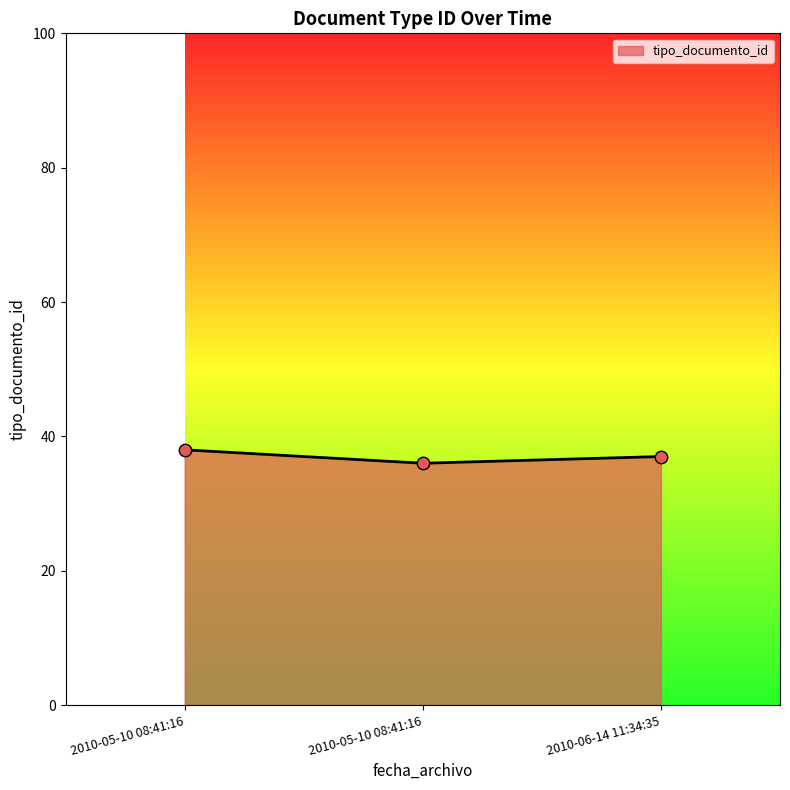

Is this an area chart (filled region under the line)?

Yes